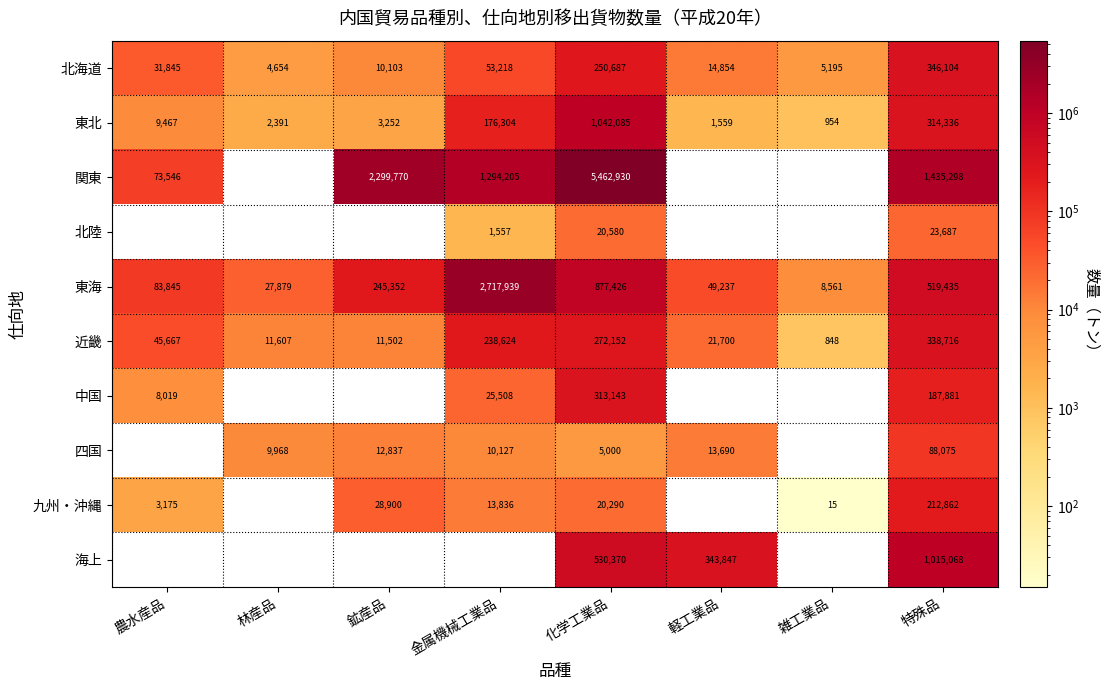

What is the difference between the highest and lowest values at 化学工業品?

5457930